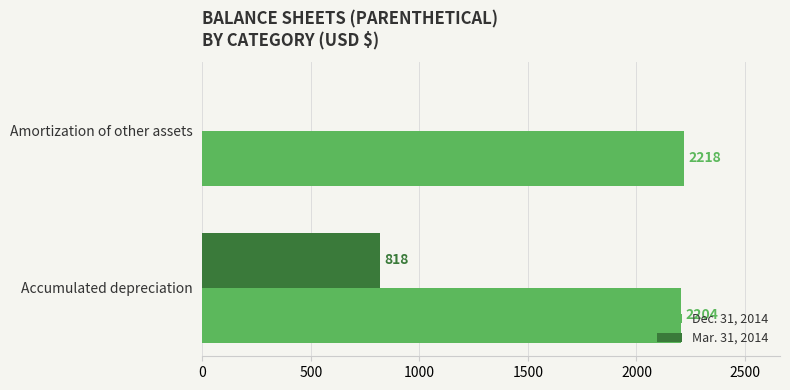

Which category has the highest value in the Mar. 31, 2014 series?

Accumulated depreciation